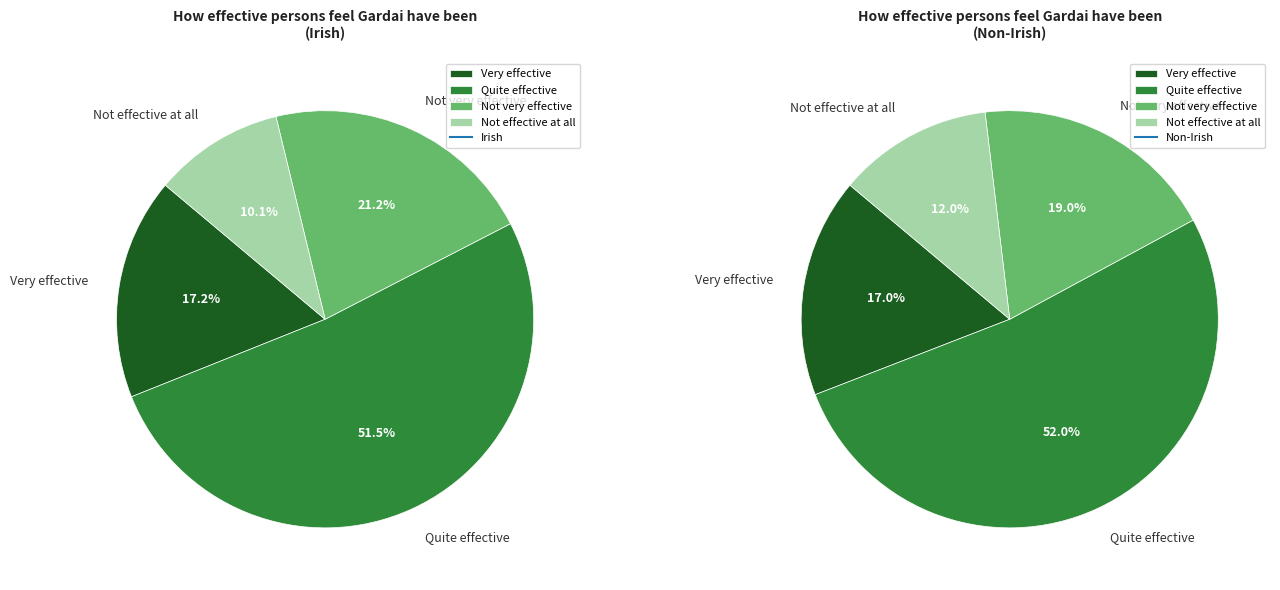

Rank the series at Quite effective from highest to lowest value.

Non-Irish, Irish